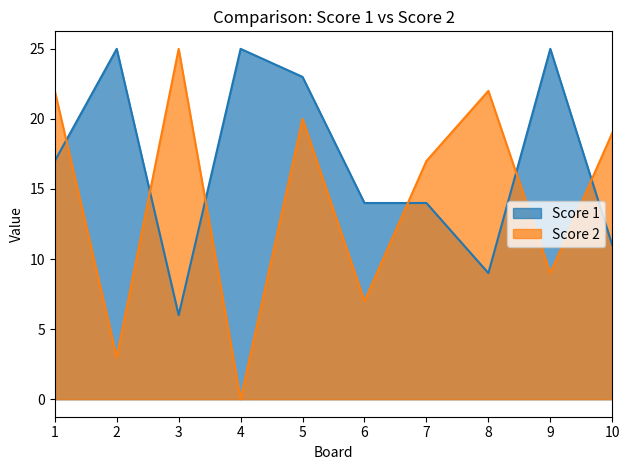

Which category has the highest value in the Score 2 series?

3